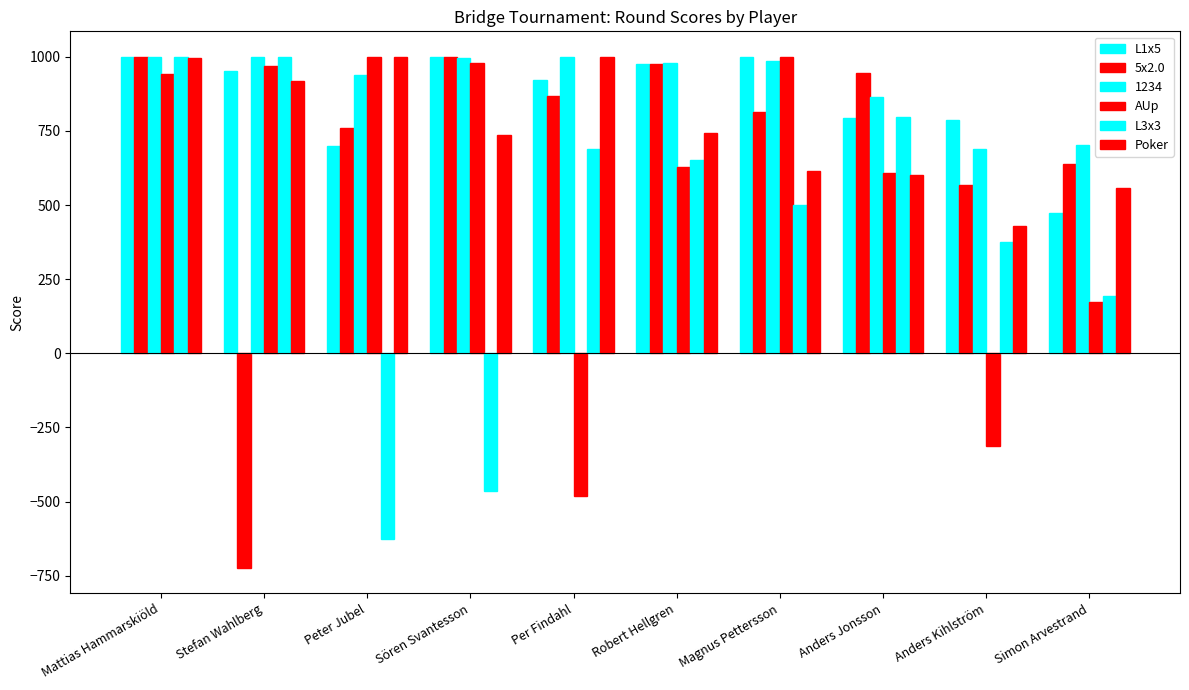

How many data points does each series have?

10